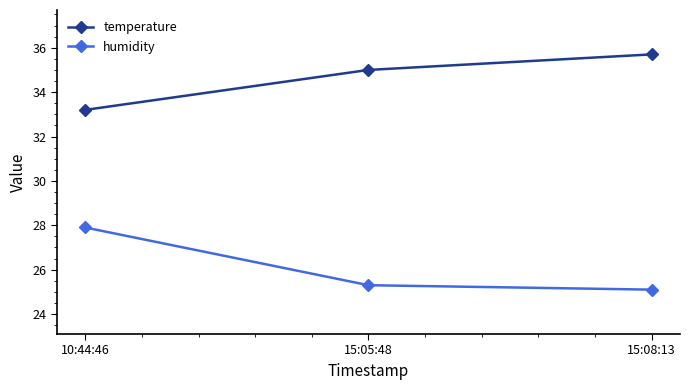

What is the average value of the temperature series?

34.6